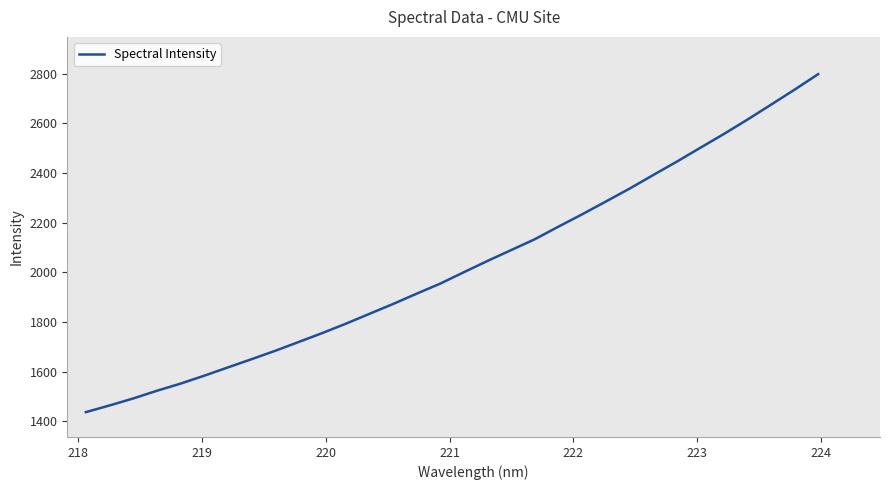

What is the maximum value shown in the chart?

2797.8